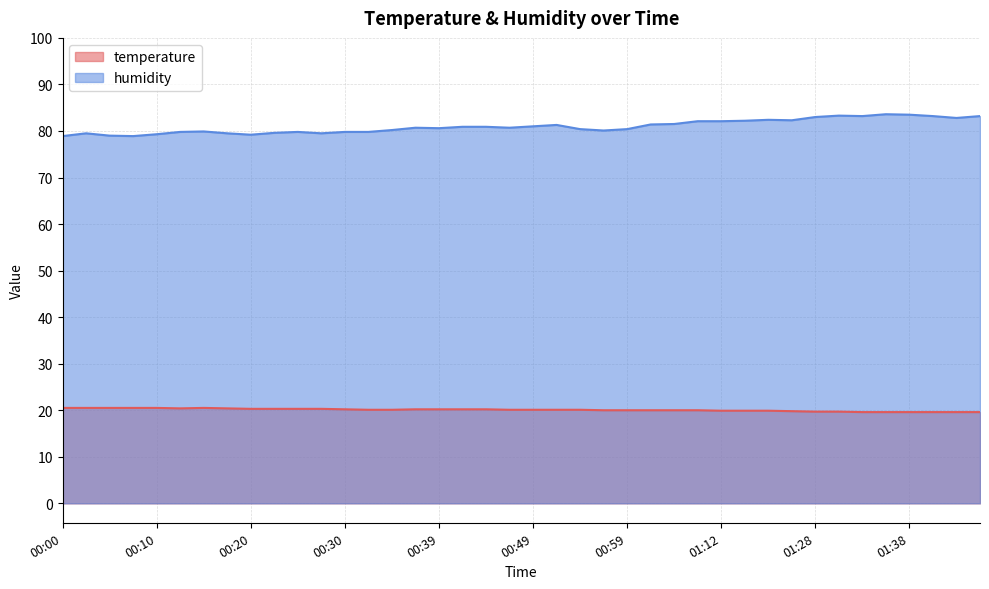

Rank the series by their maximum value, from highest to lowest.

humidity, temperature